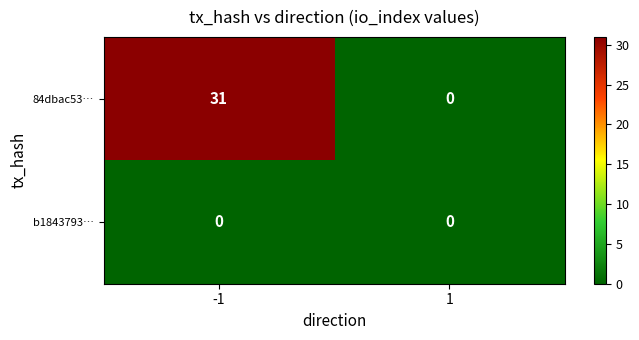

Rank the series by their maximum value, from lowest to highest.

b1843793…, 84dbac53…